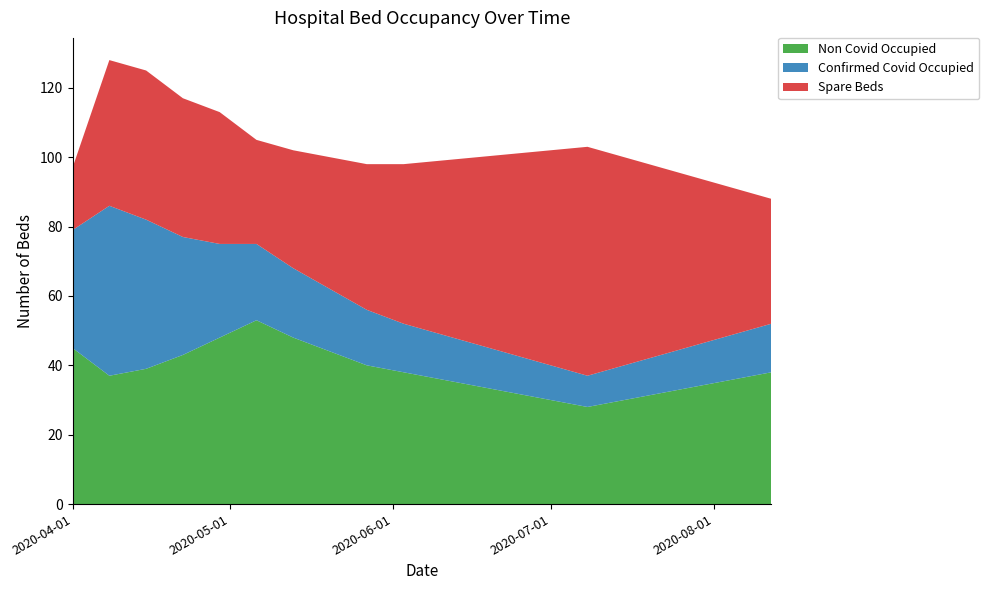

Reading left to right, extract all data points from this chart.

Non Covid Occupied: 45	37	39	43	48	53	48	44	40	38	36	34	32	30	28	30	32	34	36	38
Confirmed Covid Occupied: 34	49	43	34	27	22	20	18	16	14	13	12	11	10	9	10	11	12	13	14
Spare Beds: 18	42	43	40	38	30	34	38	42	46	50	54	58	62	66	60	54	48	42	36